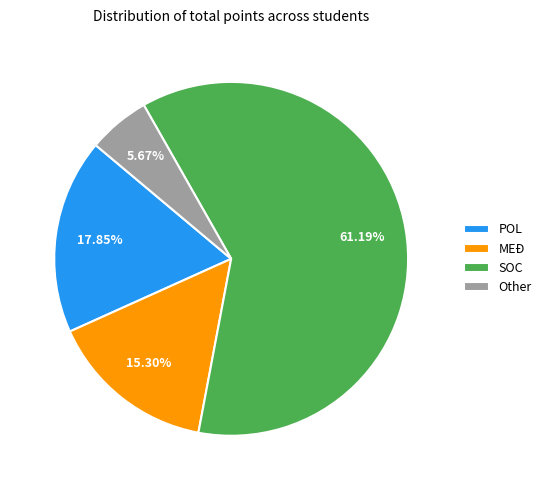

Do SOC and MEĐ together represent more than half of the pie?

Yes